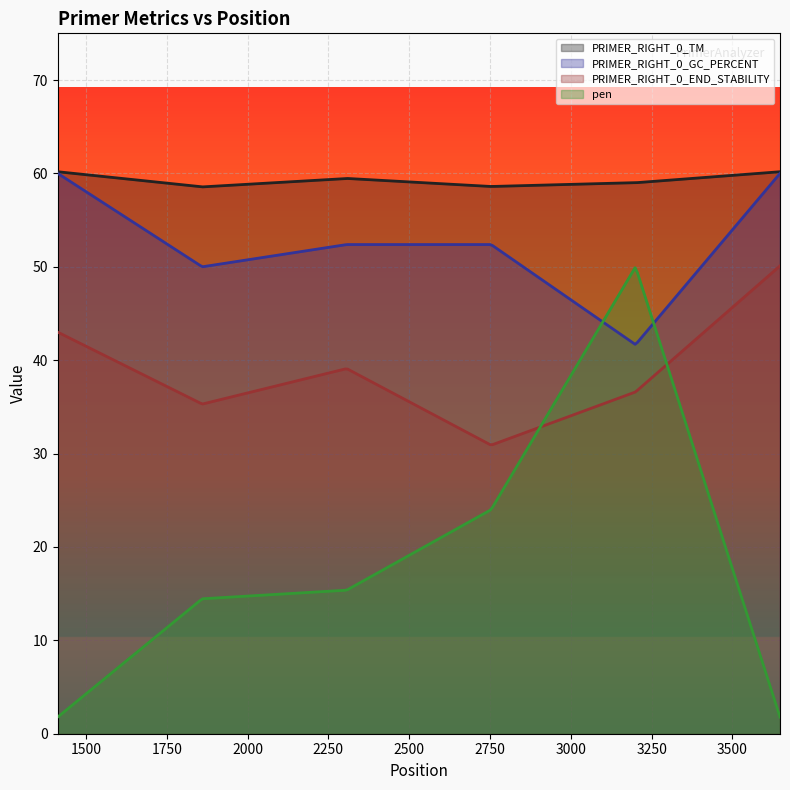

Does the chart display data point markers on the line(s)?

No